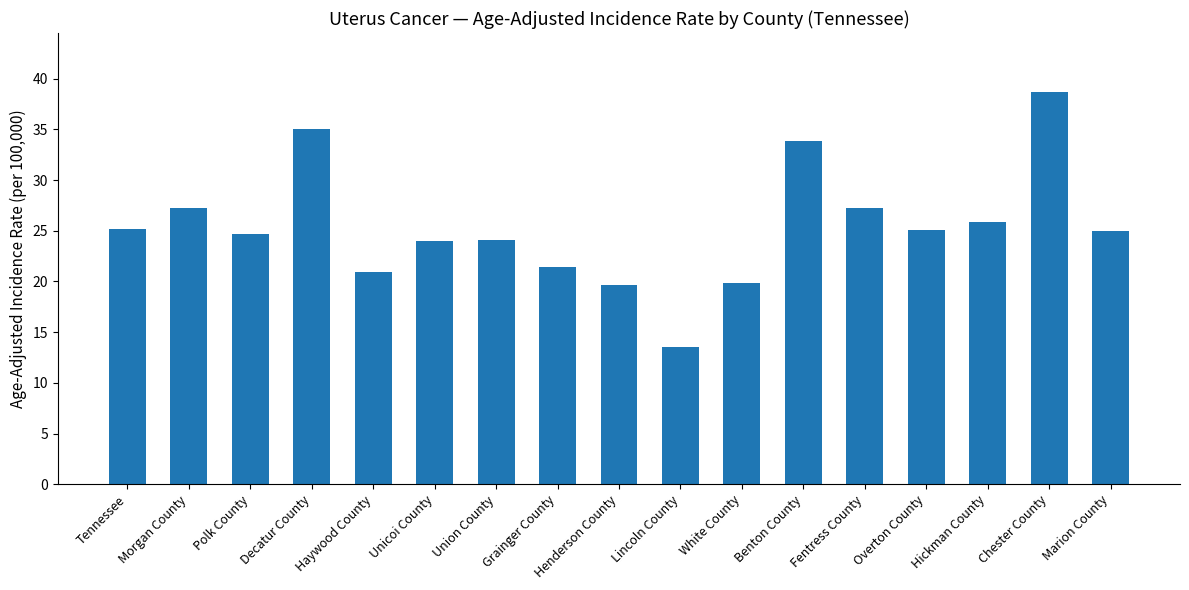

Approximately how many times larger is the value at Fentress County compared to Lincoln County?

2.0